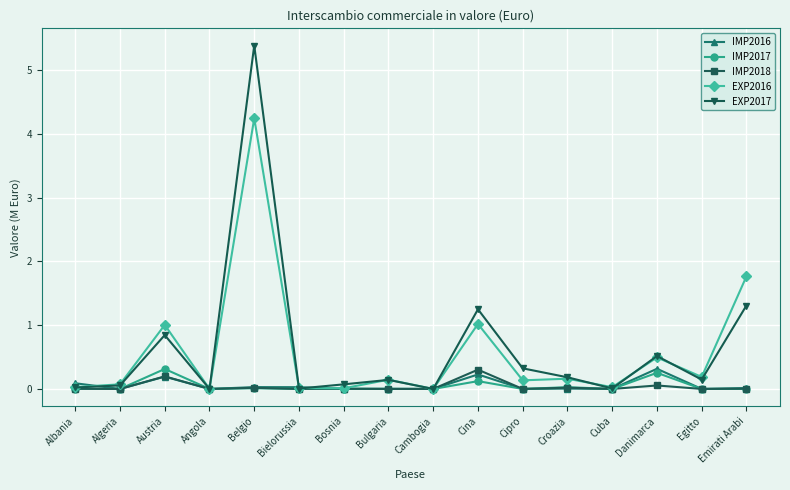

The value of EXP2016 at Danimarca is 0.8. True or false?

False